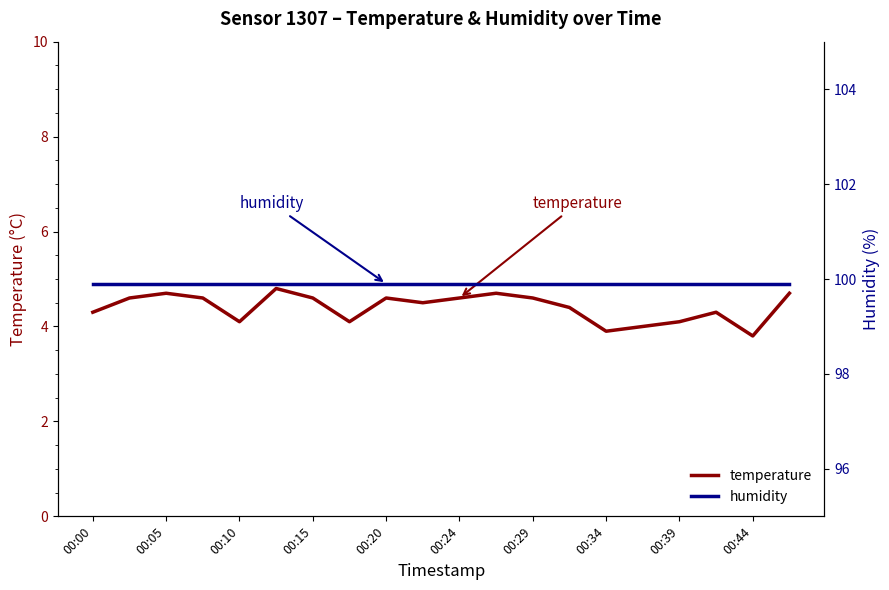

What is the maximum value for temperature?

4.8